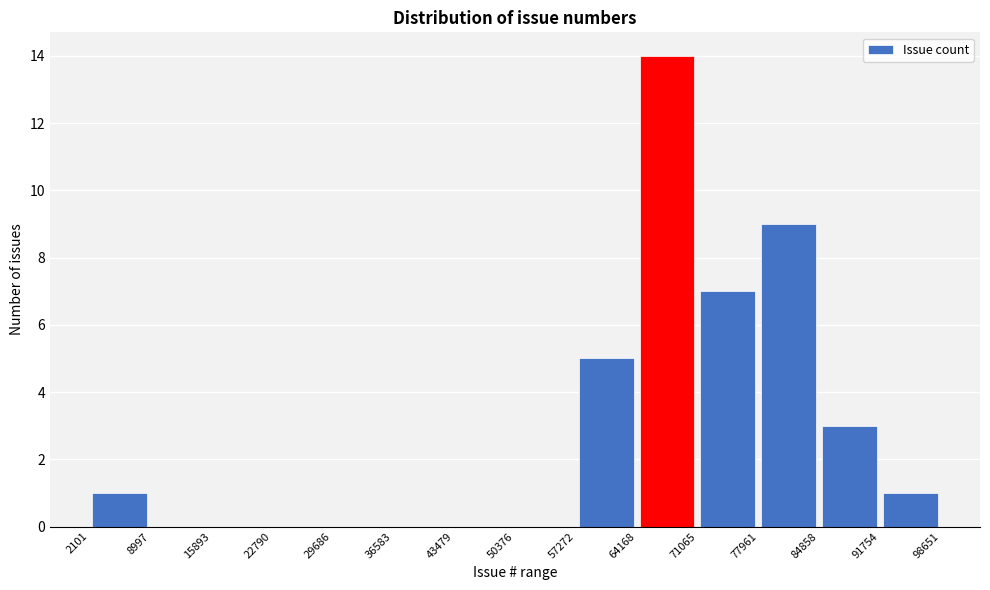

Which range on the x-axis has the tallest bar?

64168 to 71065